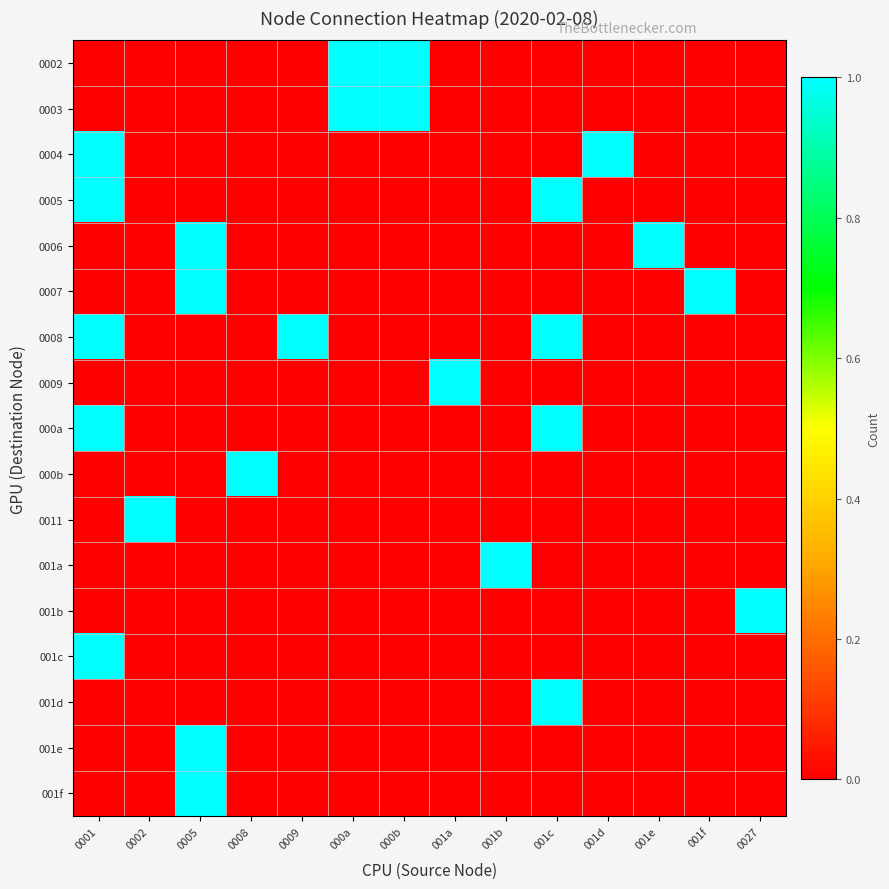

Which series has the largest total across all categories?

0008